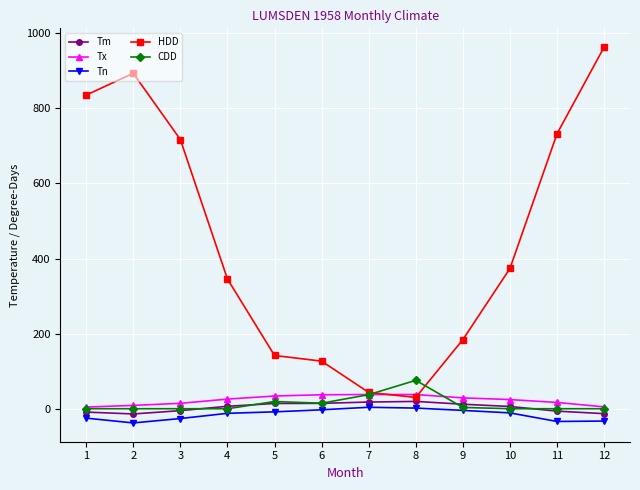

What is the value of the Tx point at the 12th from the left?

5.0